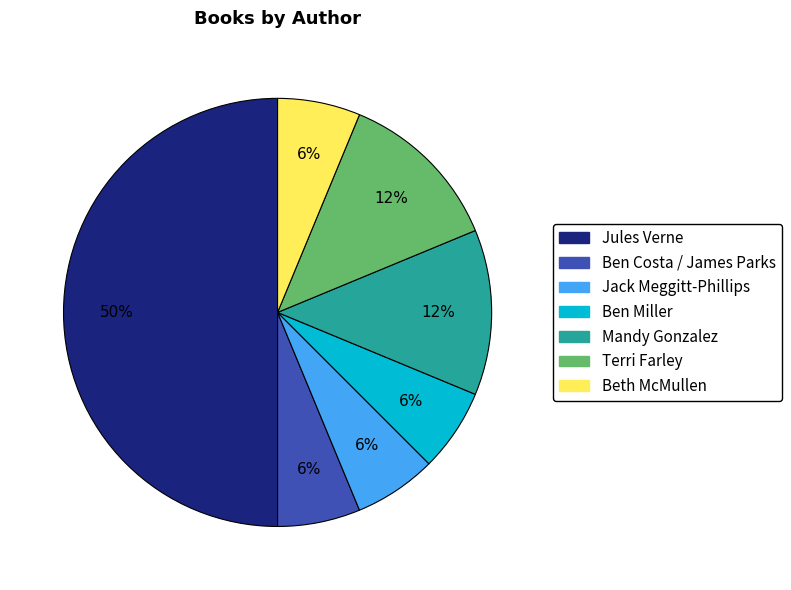

Do Ben Miller and Jack Meggitt-Phillips together represent more than half of the pie?

No